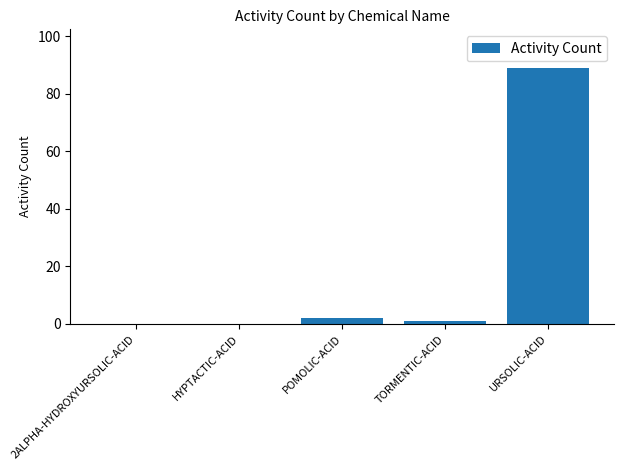

Is it true that the value at HYPTACTIC-ACID is 0?

True